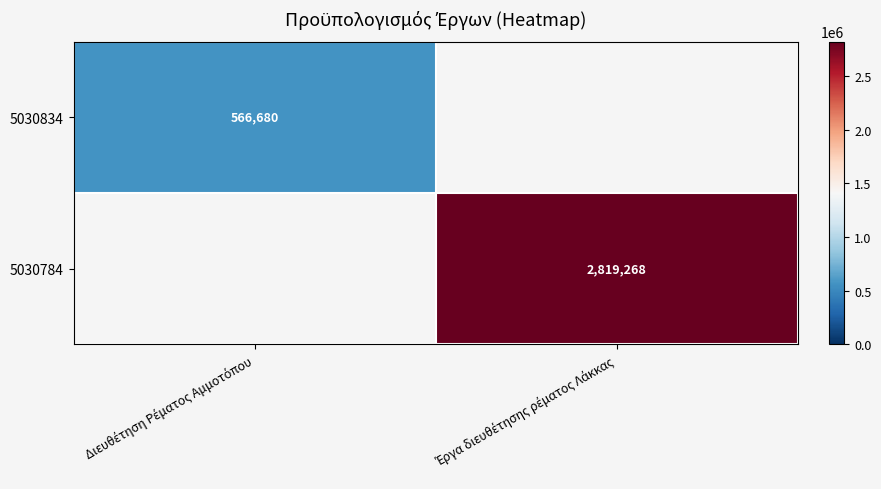

How many values in the 5030834 series are below 566680?

1